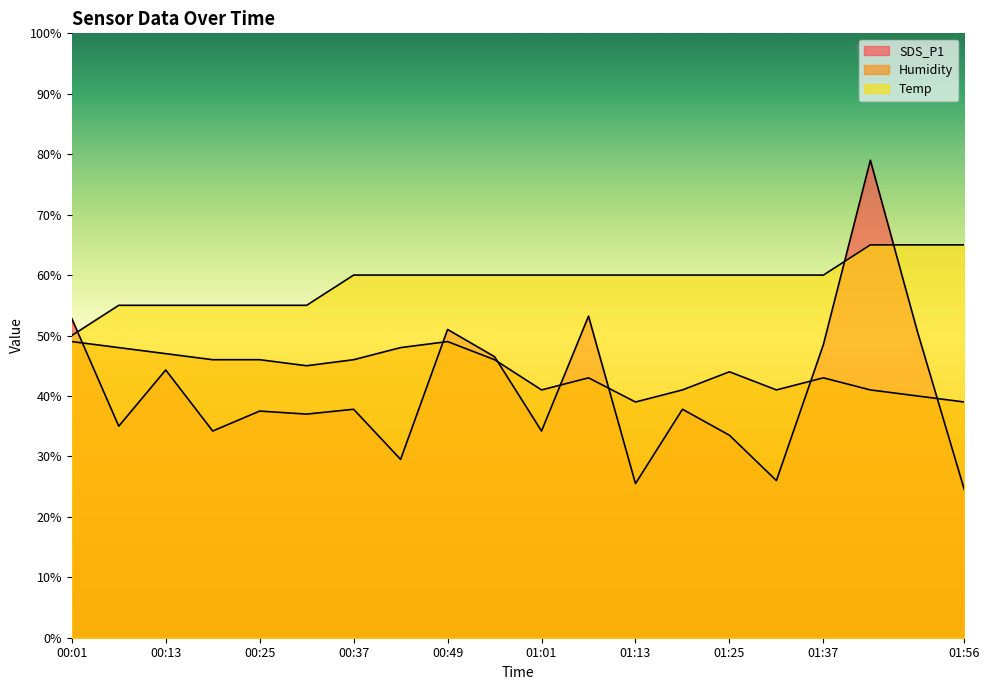

At which category is the sum across all series the highest?

01:44